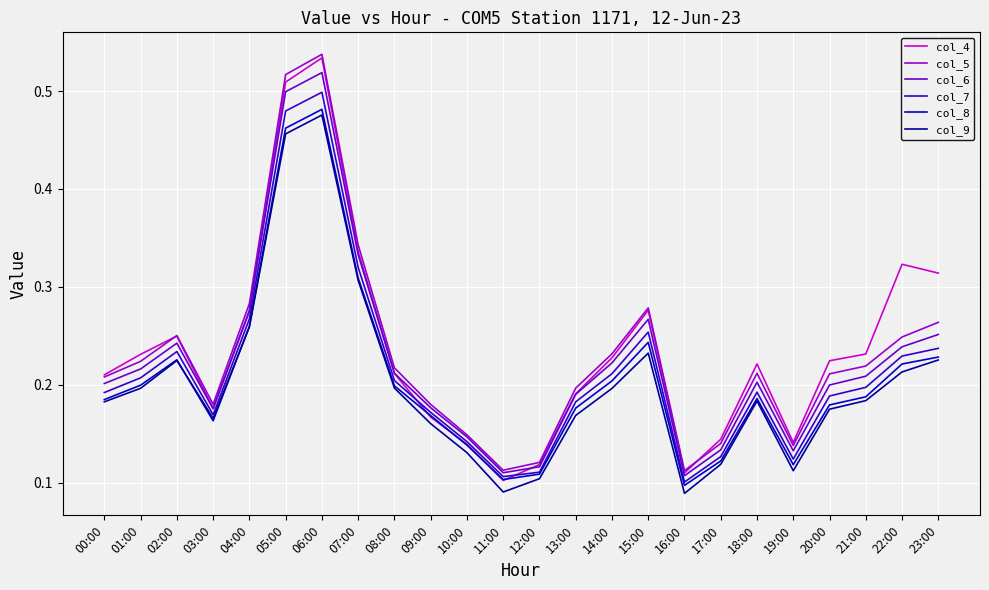

What position from the left is 17:00?

18